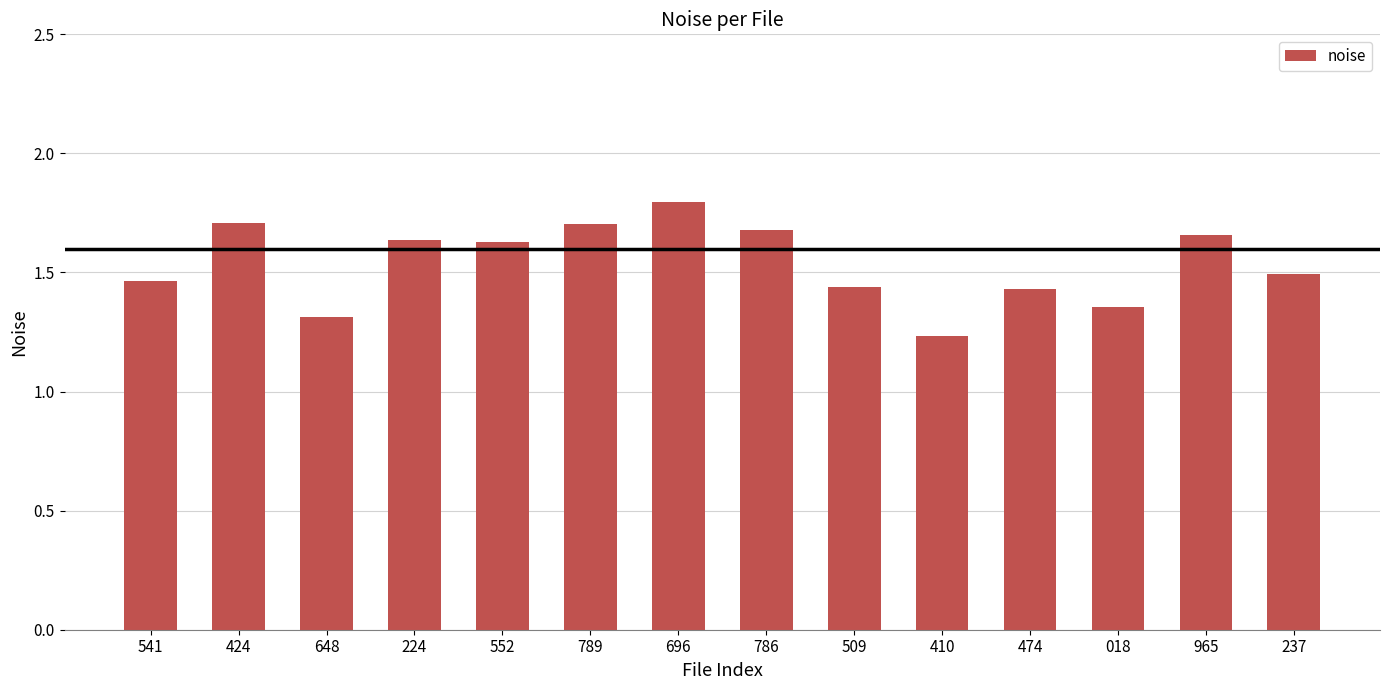

What is the difference between the second highest and second lowest values?

0.4